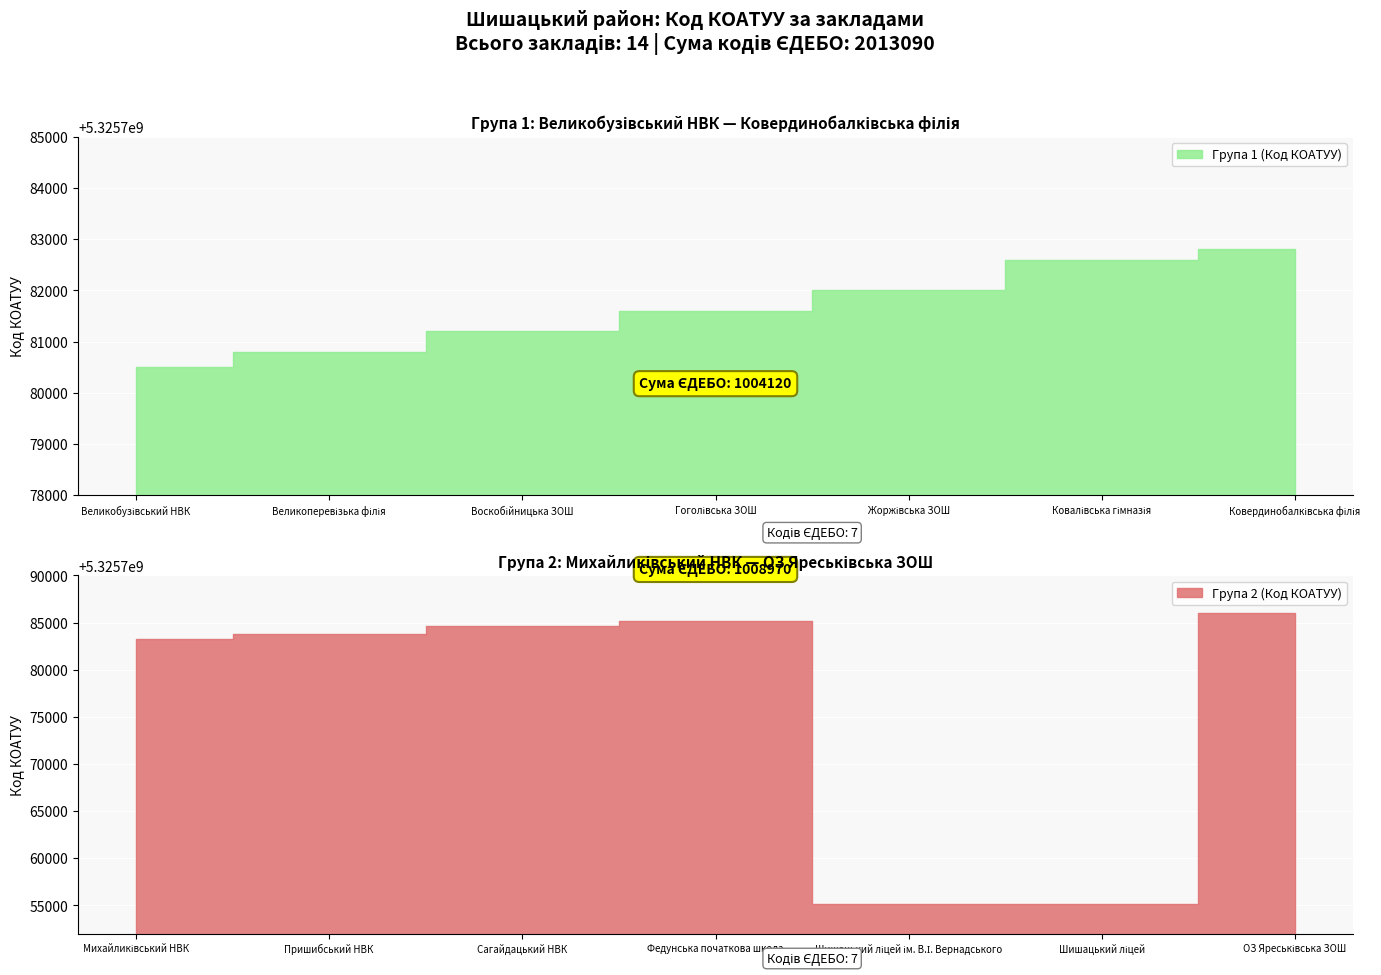

Does the chart display data point markers on the line(s)?

No